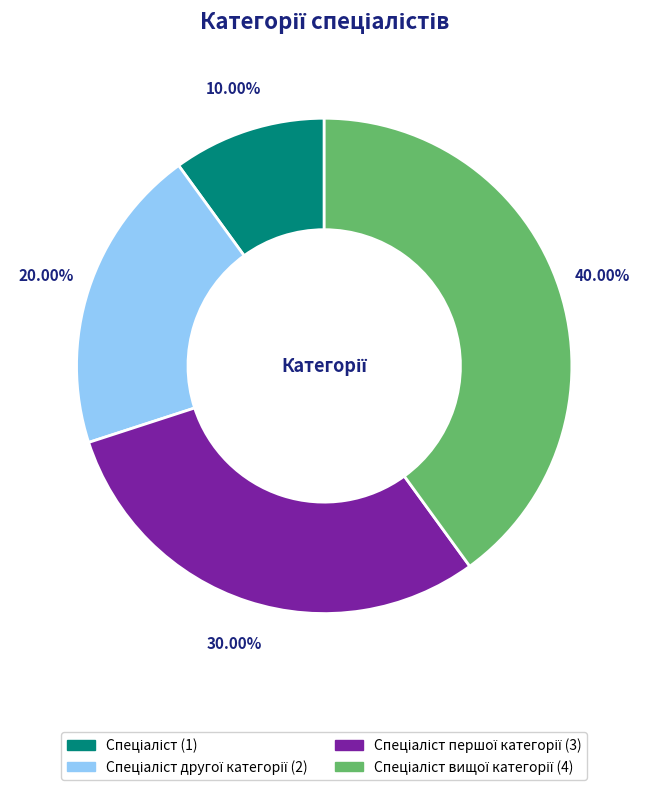

To the nearest percent, what is the difference between the largest and smallest slice percentages?

30%